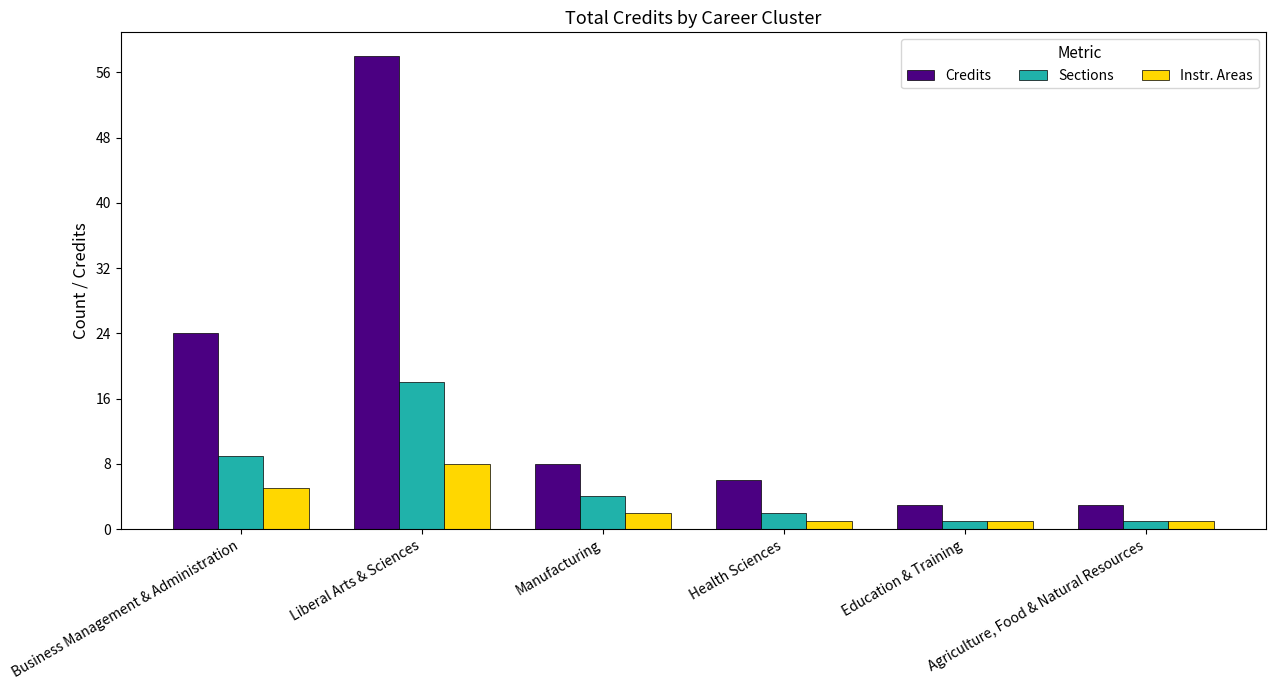

True or false: Instr. Areas has a value of 7 at Business Management & Administration.

False